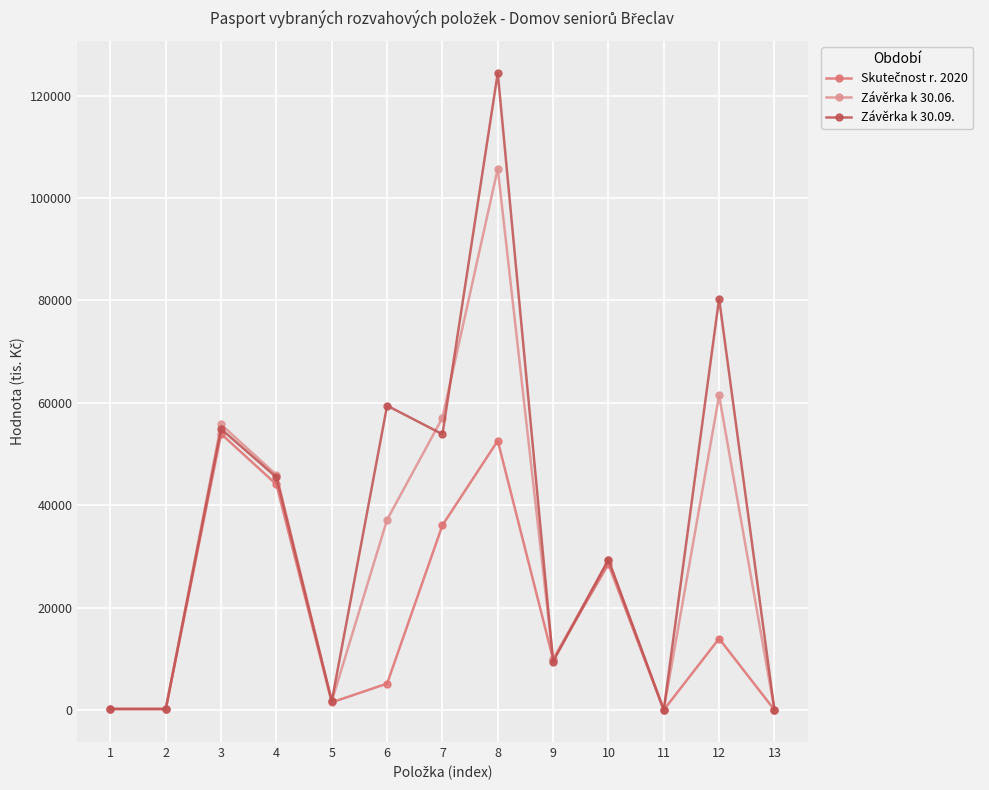

What is the maximum value for Závěrka k 30.06.?

105746.0